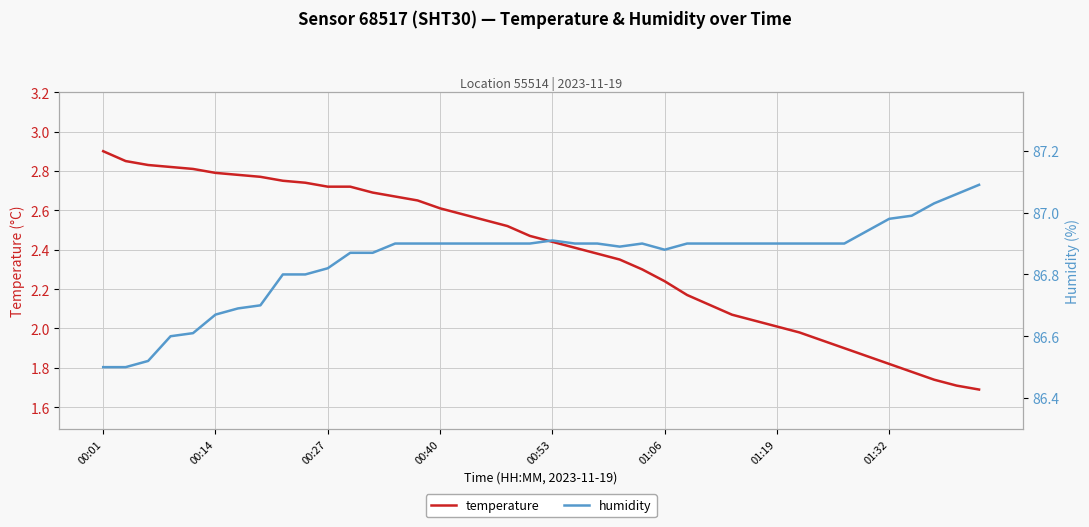

Is it true that humidity equals 86.8 at 9?

True